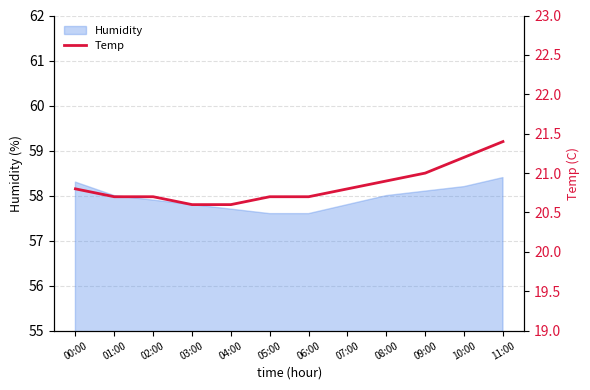

Is it true that Humidity equals 57.9 at 02:00?

True